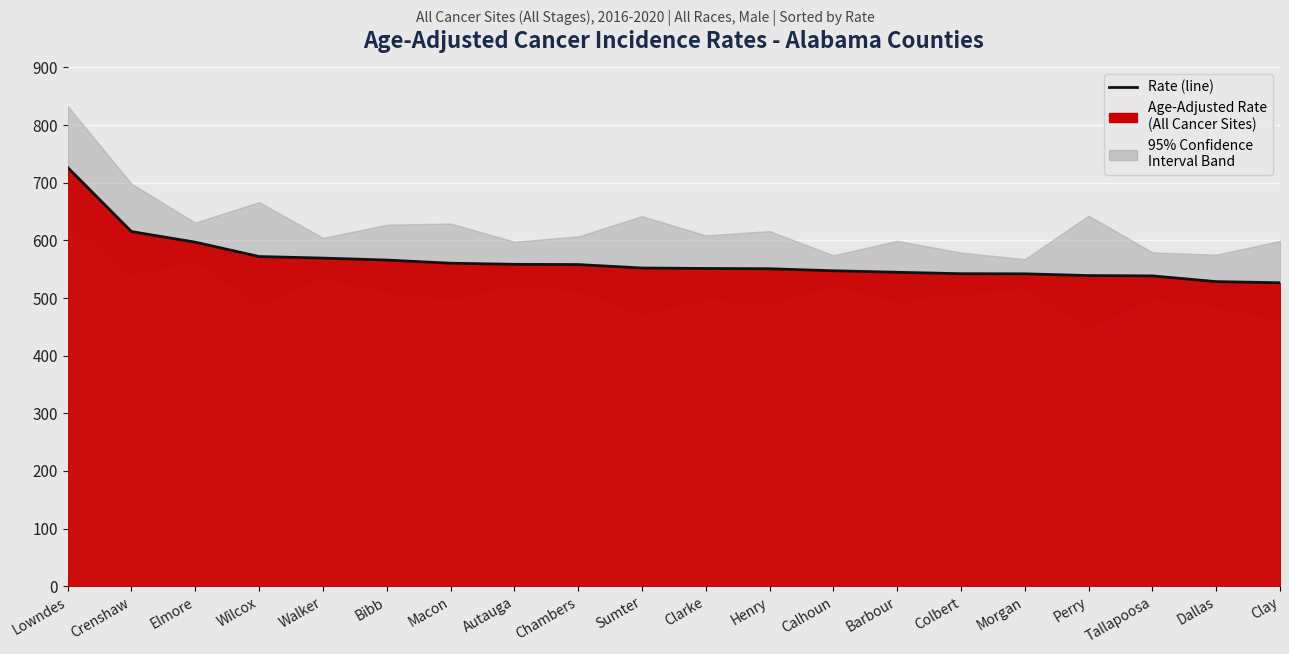

Rank the categories by value from highest to lowest.

Lowndes, Crenshaw, Elmore, Wilcox, Walker, Bibb, Macon, Autauga, Chambers, Sumter, Clarke, Henry, Calhoun, Barbour, Colbert, Morgan, Perry, Tallapoosa, Dallas, Clay